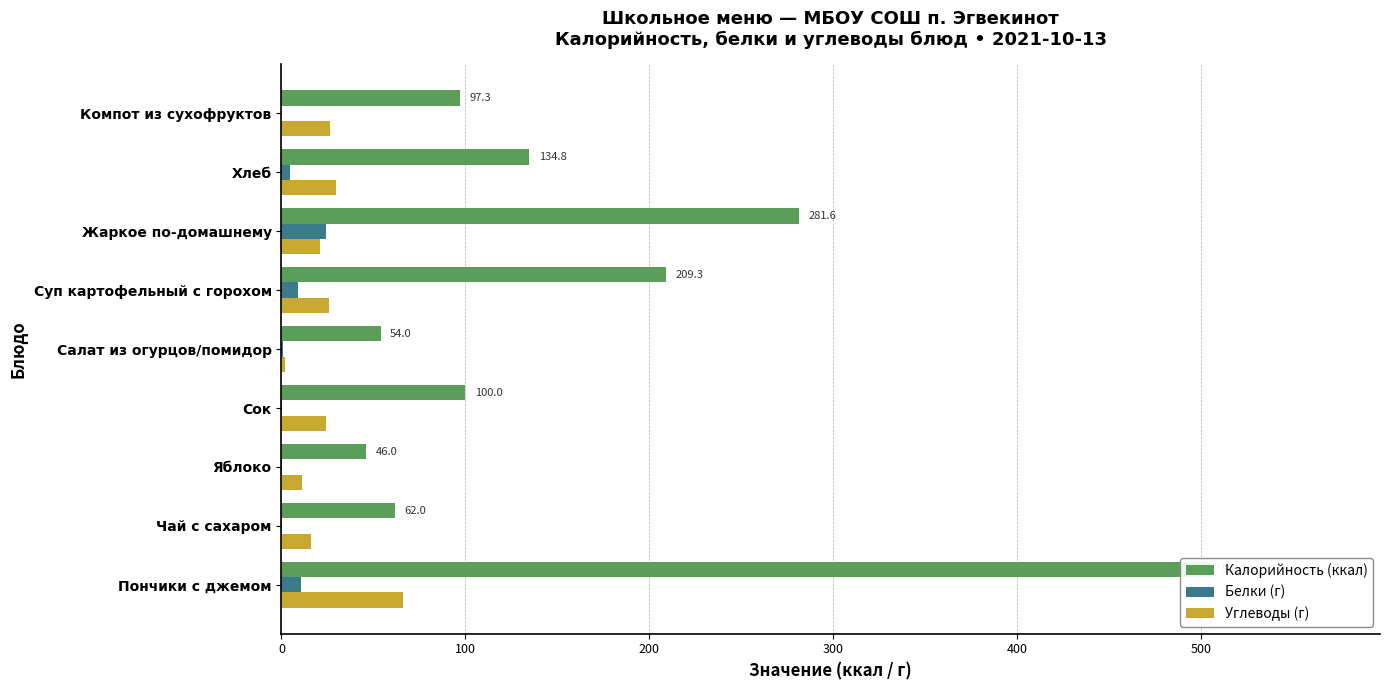

Read the Калорийность (ккал) value at Компот из сухофруктов.

97.3